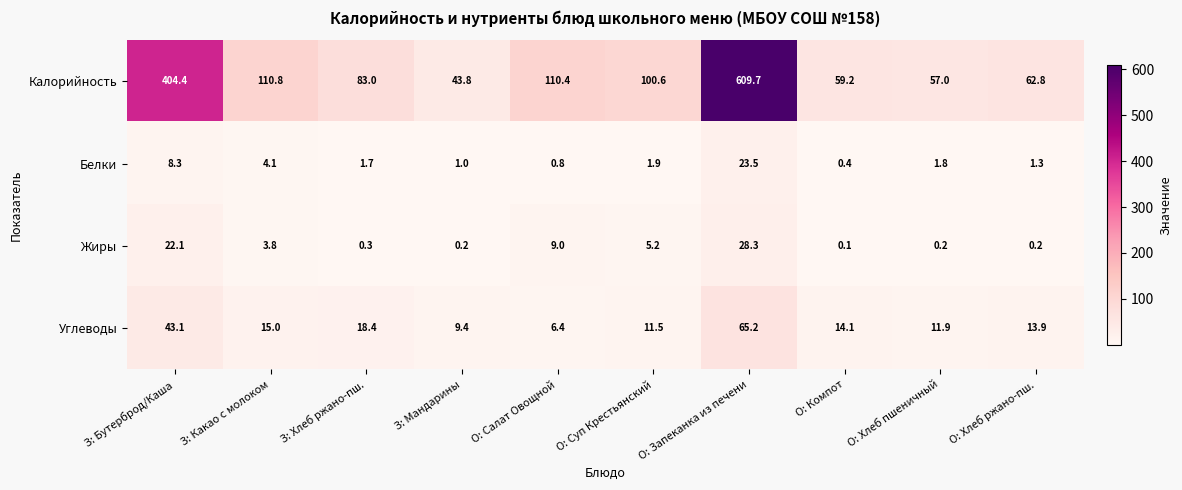

How many categories are shown in the chart?

10